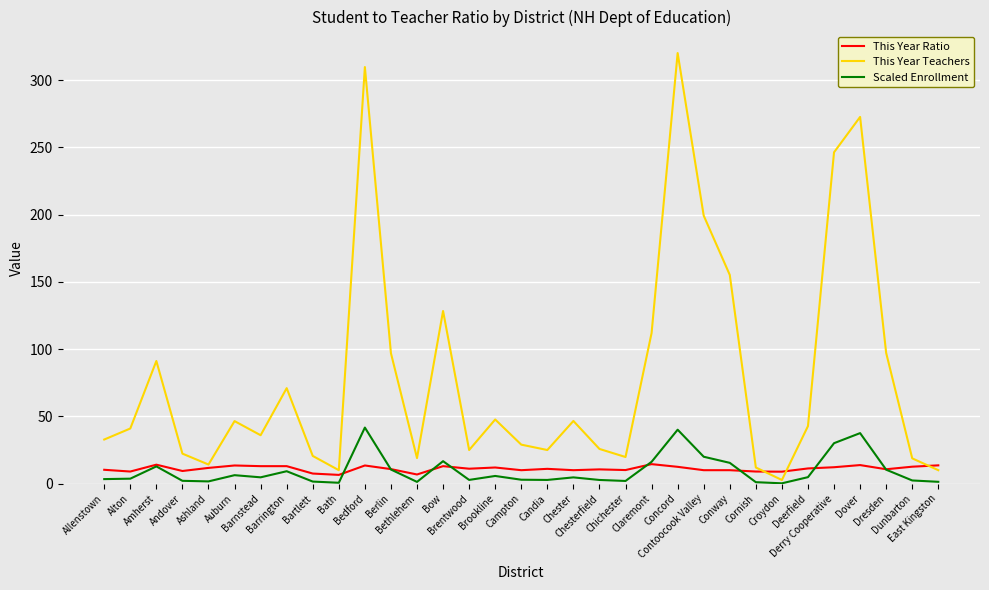

Which series has the largest range (max minus min)?

This Year Teachers